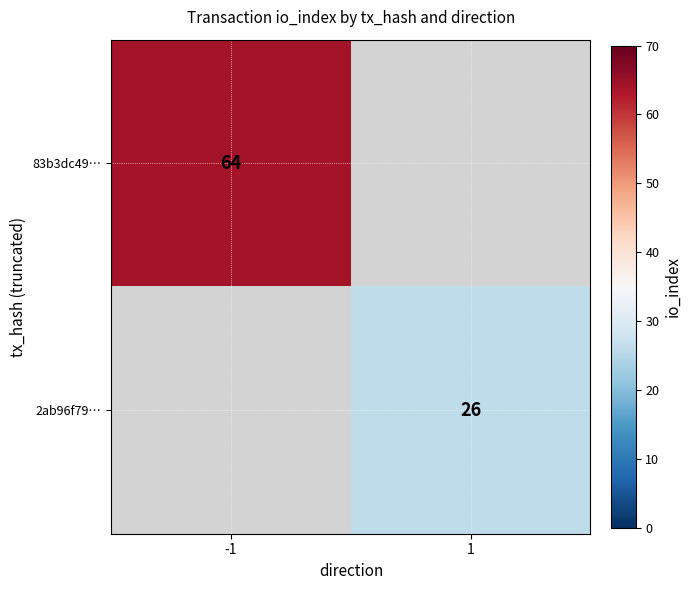

Is it true that 83b3dc49… equals 64 at -1?

True